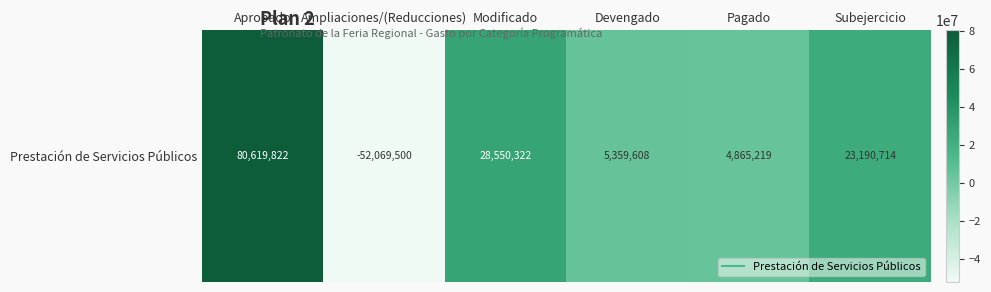

What is the change in value from Aprobado to Subejercicio?

-57429108.2